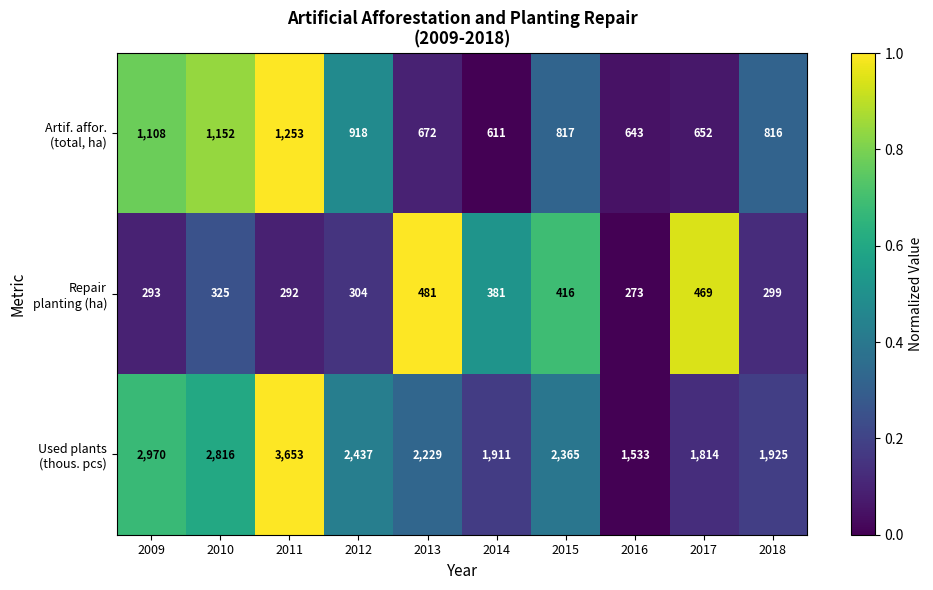

What is the spread (max minus min) of values at 2013?

1748